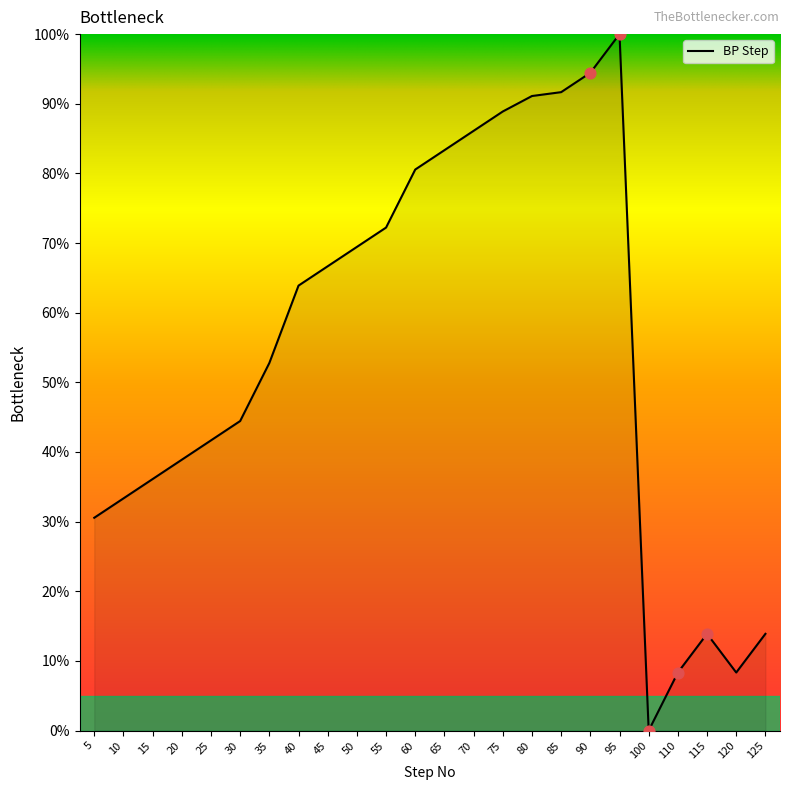

Between 125 and 90, which is larger?

90